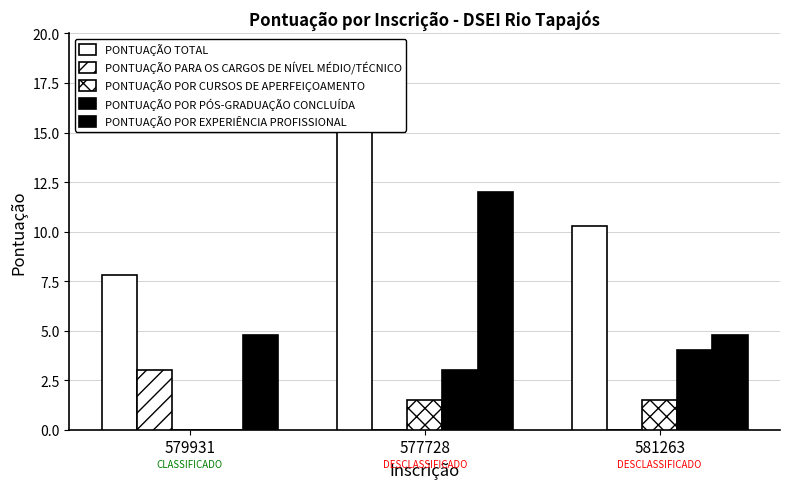

Is the value of PONTUAÇÃO PARA OS CARGOS DE NÍVEL MÉDIO/TÉCNICO at 577728 greater than the value of PONTUAÇÃO TOTAL at 581263?

No